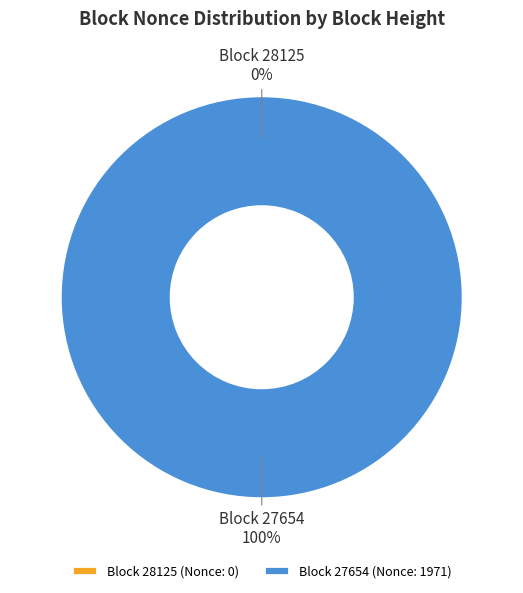

How many segments does this pie chart have?

2